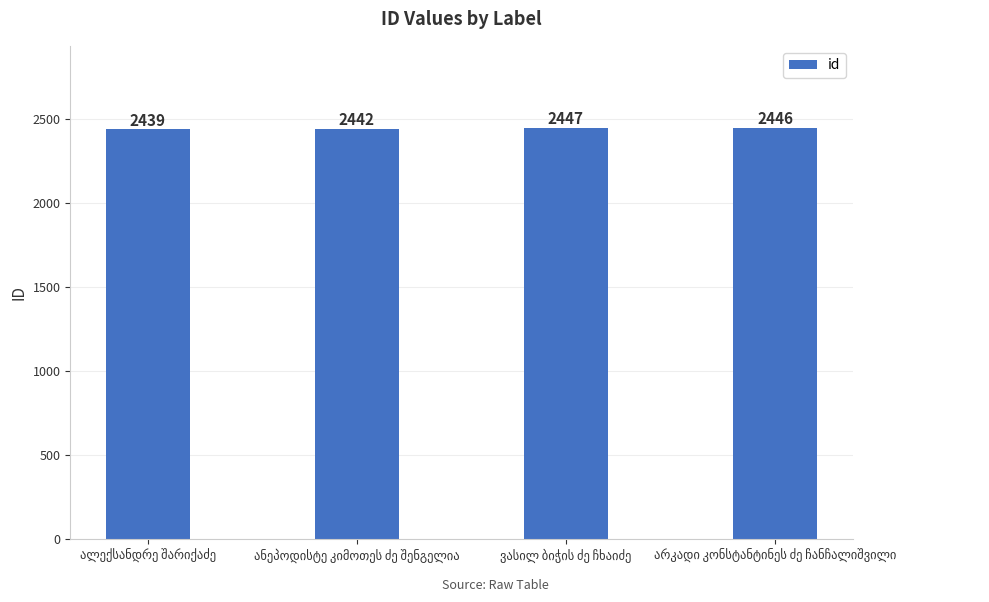

What is the maximum value shown in the chart?

2447